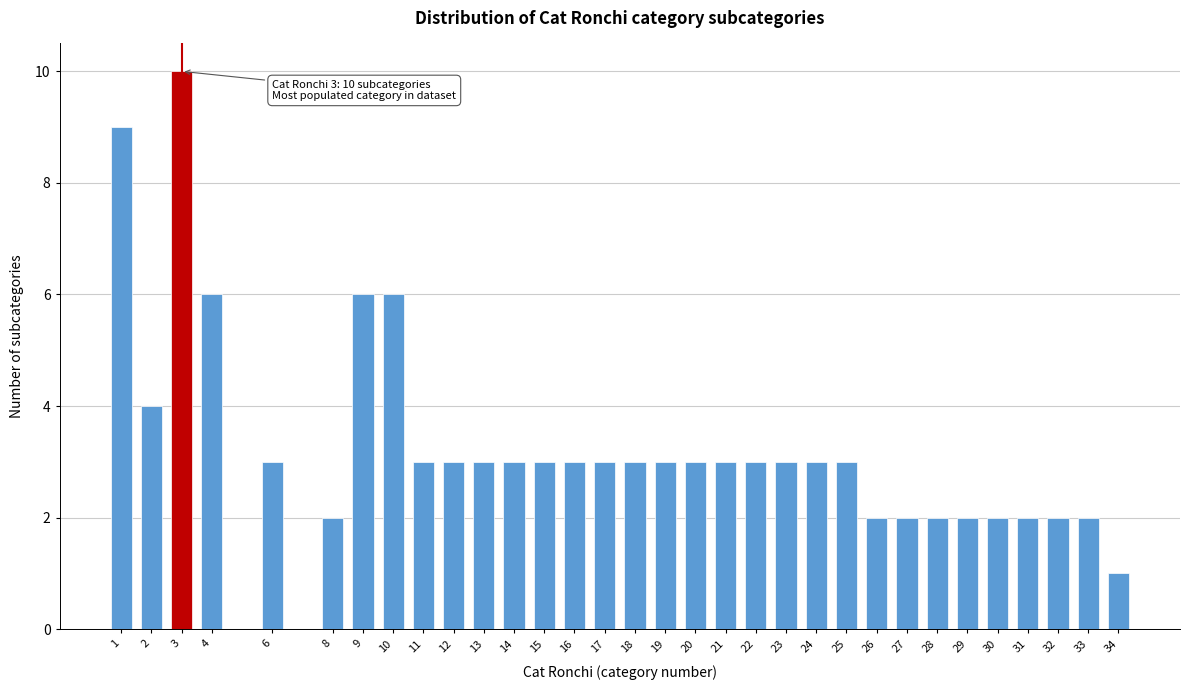

The value at 16 is 1. True or false?

False